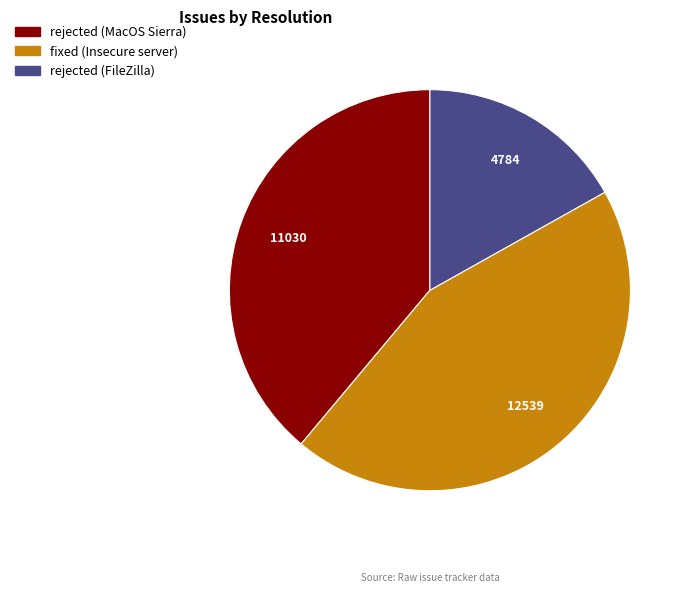

Count the number of slices in the pie.

3